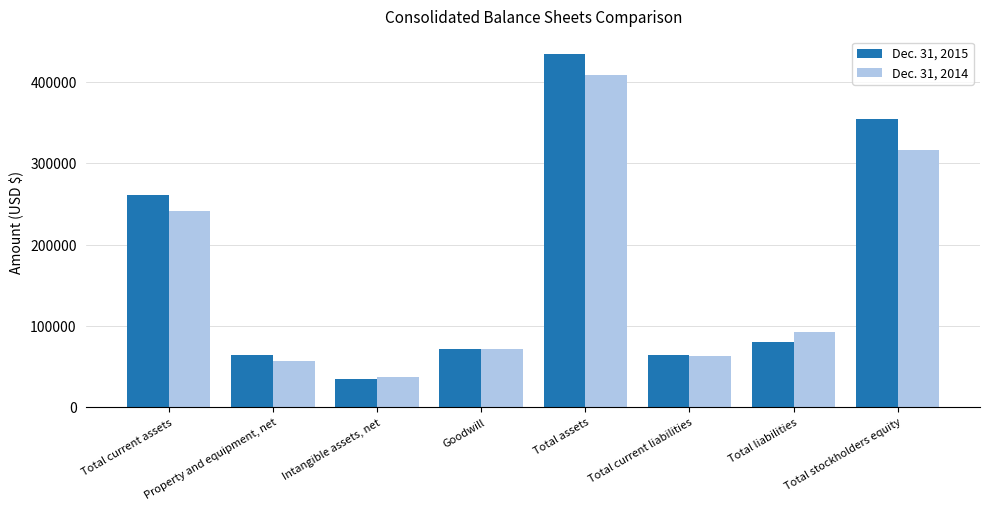

What is the sum of all Dec. 31, 2014 values?

1288290